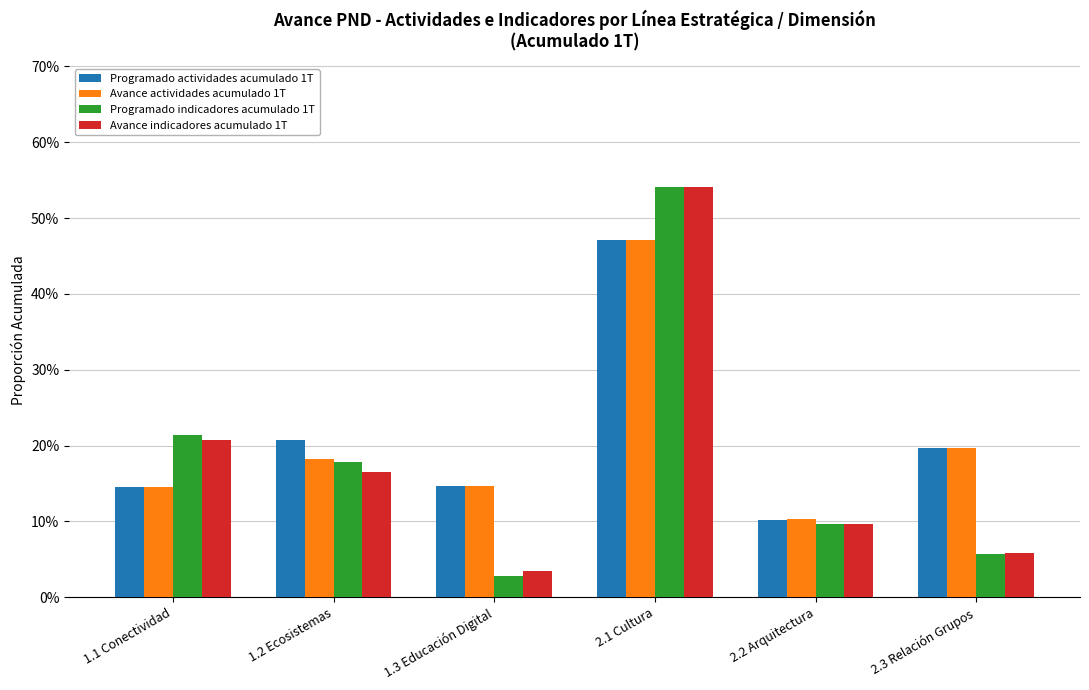

Which series changed the most between 1.1 Conectividad and 2.3 Relación Grupos?

Programado indicadores acumulado 1T